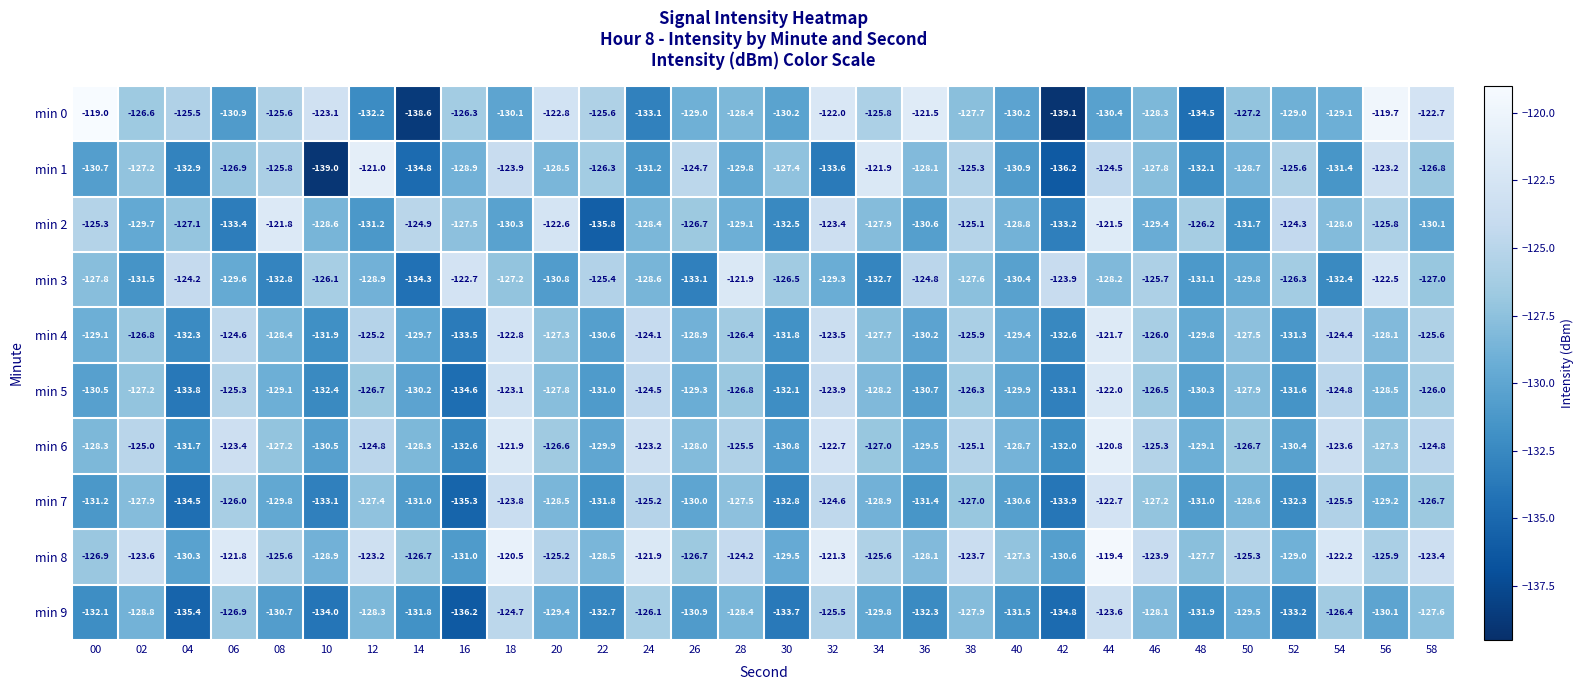

How many values in the min 1 series are below -127?

18